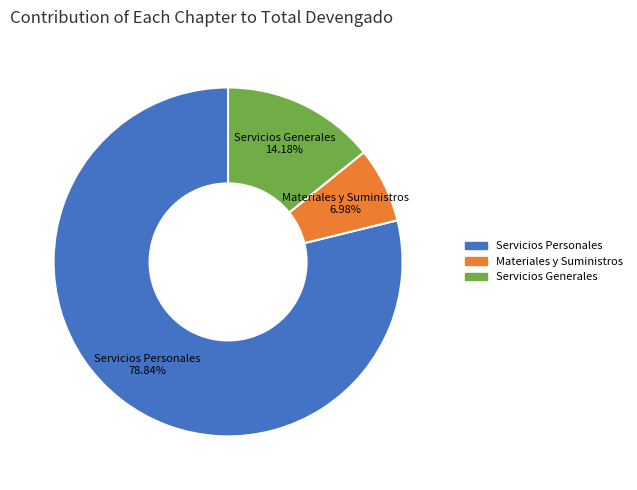

How many slices are in this pie chart?

3